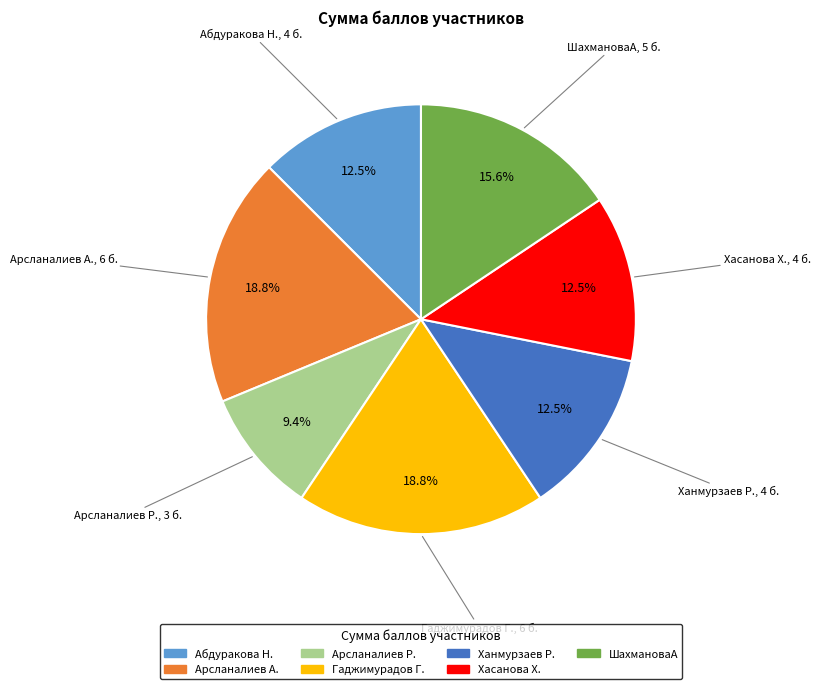

What is the ratio of the value at Хасанова Х. to the value at Арсланалиев А.?

0.7